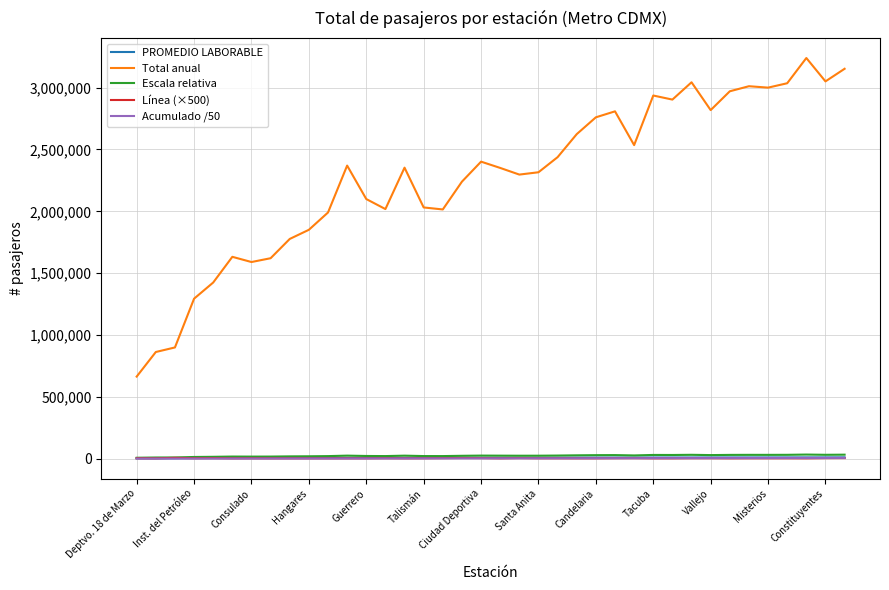

Which series has the largest range (max minus min)?

Total anual